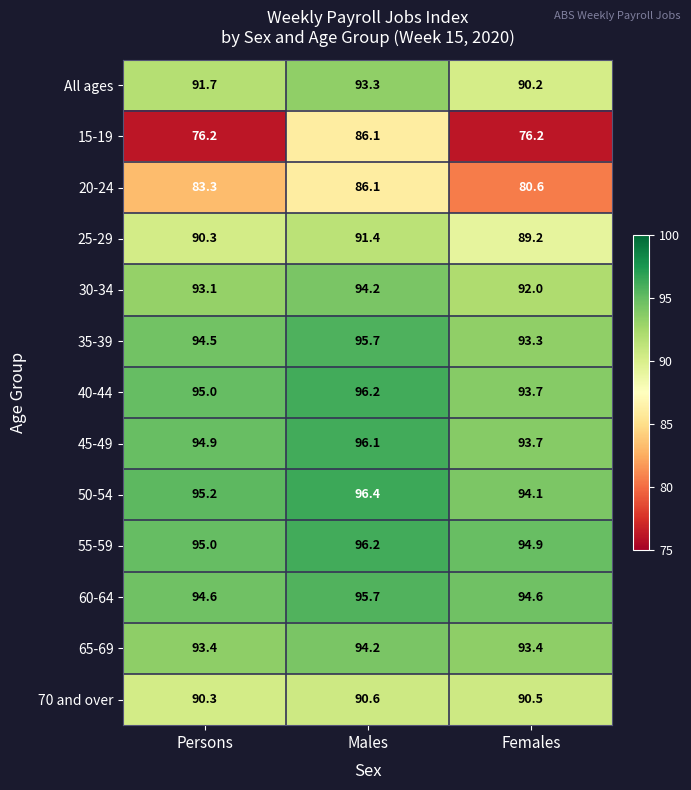

What is the sum of all 35-39 values?

283.5